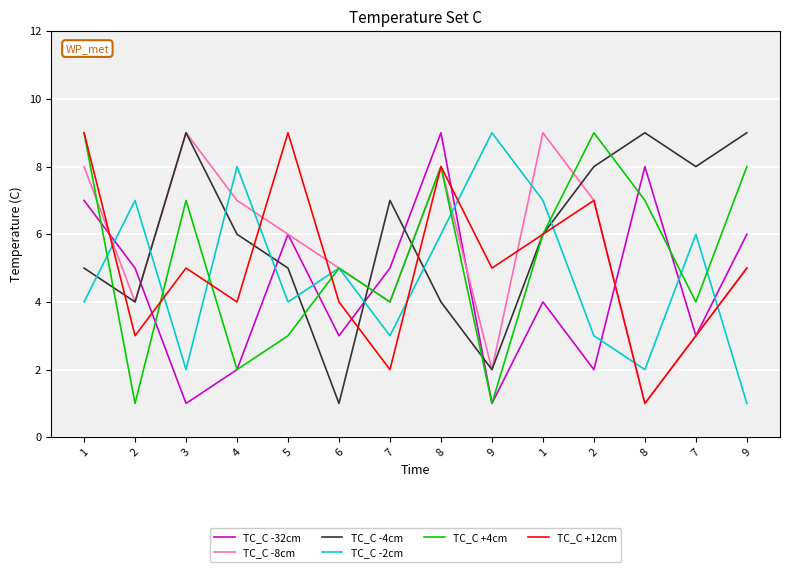

Reading right to left, what are all the values shown in this chart?

TC_C -32cm: 9=6	7=3	8=8	2=2	1=4	9=1	8=9	7=5	6=3	5=6	4=2	3=1	2=5	1=7
TC_C -8cm: 9=5	7=3	8=1	2=7	1=9	9=2	8=8	7=4	6=5	5=6	4=7	3=9	2=4	1=8
TC_C -4cm: 9=9	7=8	8=9	2=8	1=6	9=2	8=4	7=7	6=1	5=5	4=6	3=9	2=4	1=5
TC_C -2cm: 9=1	7=6	8=2	2=3	1=7	9=9	8=6	7=3	6=5	5=4	4=8	3=2	2=7	1=4
TC_C +4cm: 9=8	7=4	8=7	2=9	1=6	9=1	8=8	7=4	6=5	5=3	4=2	3=7	2=1	1=9
TC_C +12cm: 9=5	7=3	8=1	2=7	1=6	9=5	8=8	7=2	6=4	5=9	4=4	3=5	2=3	1=9